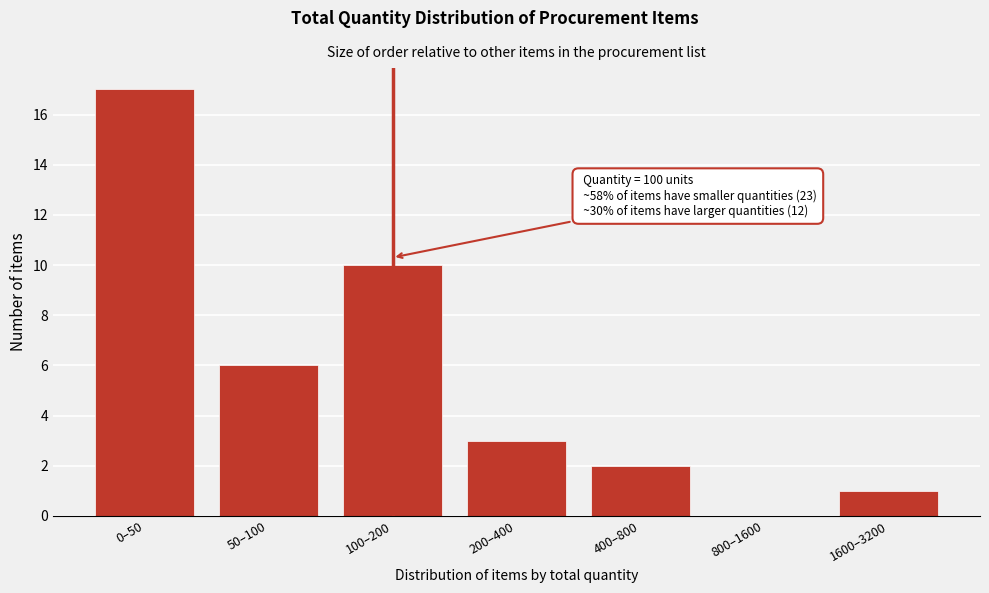

Reading left to right, extract all data points from this chart.

0–50=17	50–100=6	100–200=10	200–400=3	400–800=2	800–1600=0	1600–3200=1